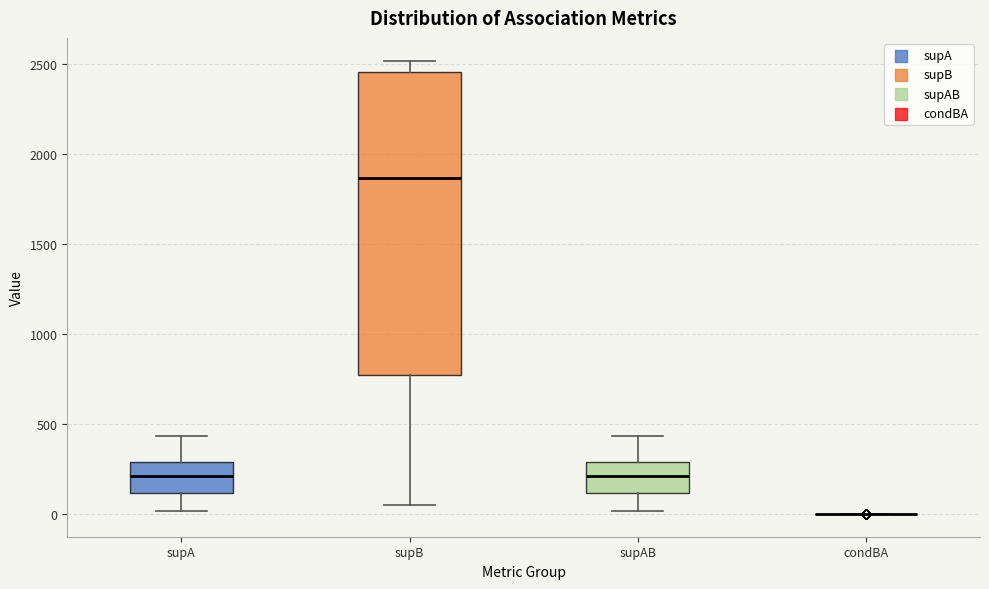

Reading left to right, read every box against the y-axis: the position of its median line, the range the box covers, and the ends of its whiskers. The values are not printed on the chart, so give them approximately, as read against the axis.

supA: median 200, box 100 to 300, whiskers 0 to 450
supB: median 1850, box 750 to 2450, whiskers 50 to 2500
supAB: median 200, box 100 to 300, whiskers 0 to 450
condBA: box collapsed to a line at 0, whiskers 0 to 0